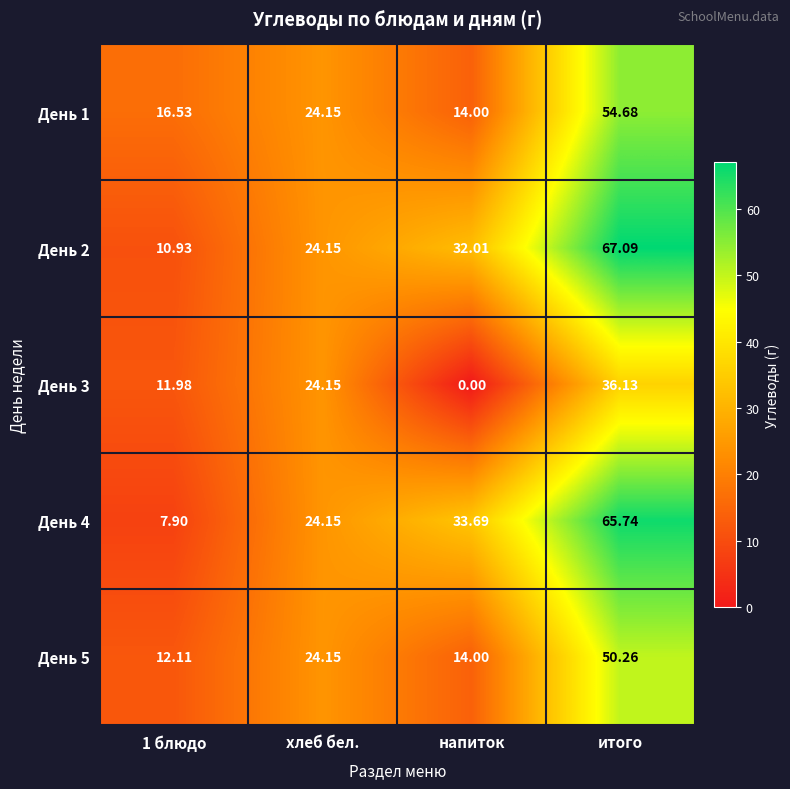

Is the value of День 3 at хлеб бел. greater than the value of День 1 at 1 блюдо?

Yes